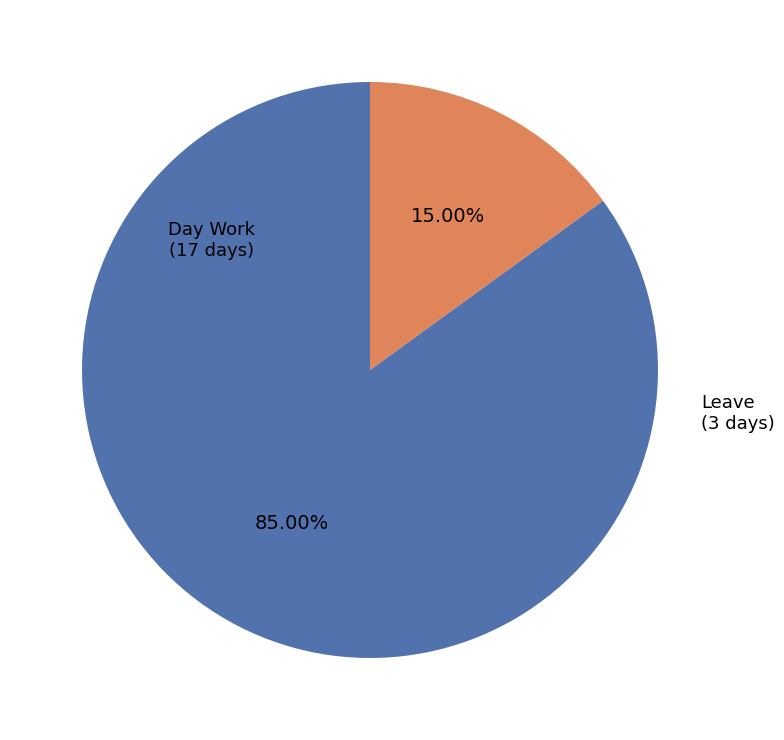

Is it true that Day Work is 79% of the pie?

False